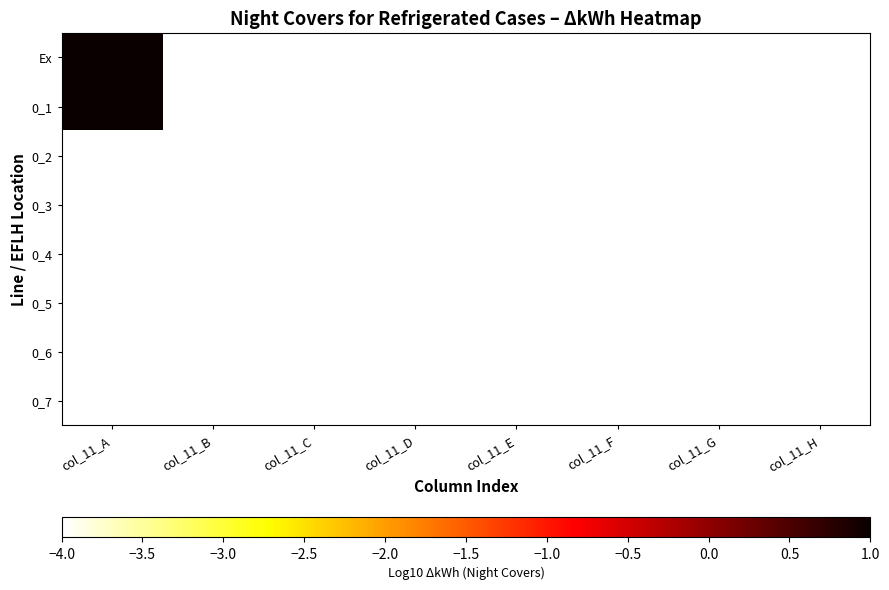

Which category has the lowest value across all series?

col_11_B